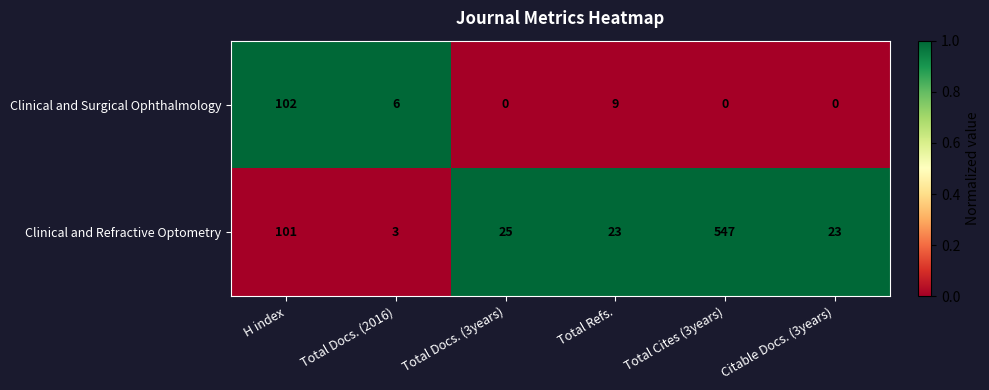

True or false: Clinical and Refractive Optometry has a value of 23 at Citable Docs. (3years).

True